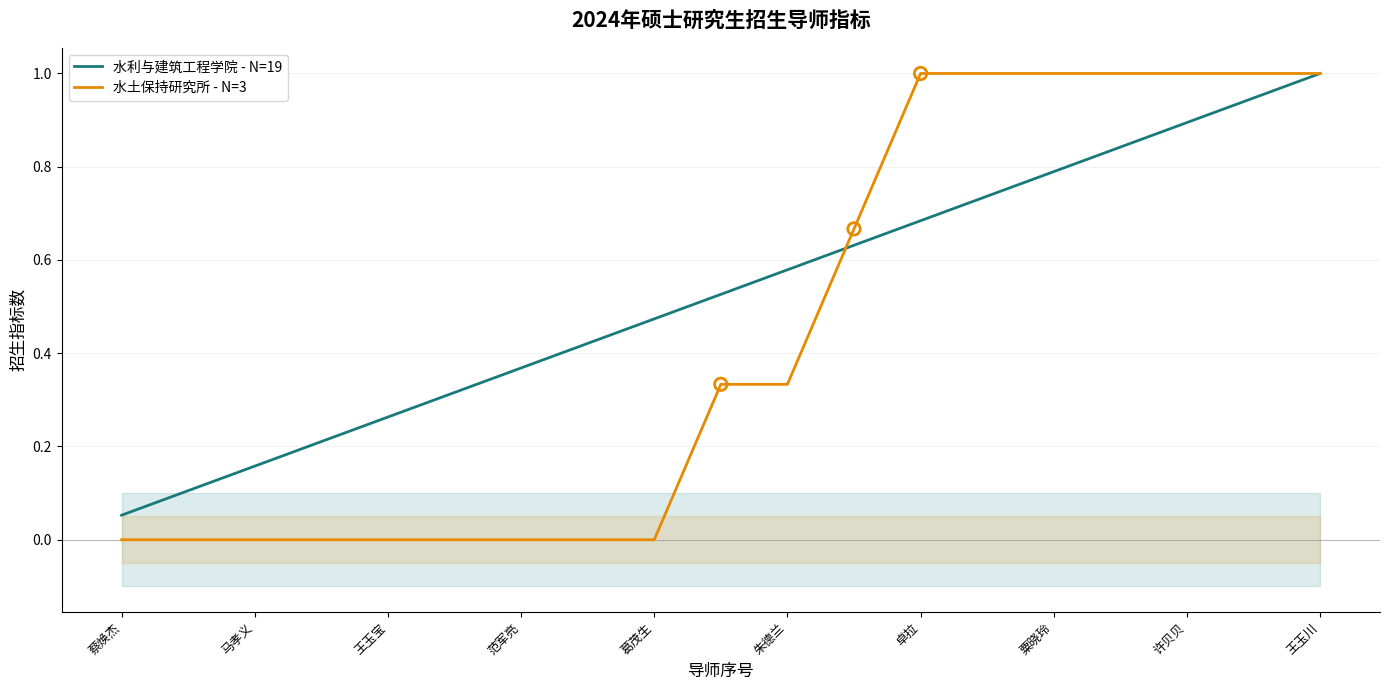

Is it true that 水利与建筑工程学院 - N=19 equals 0.1 at 马孝义?

False